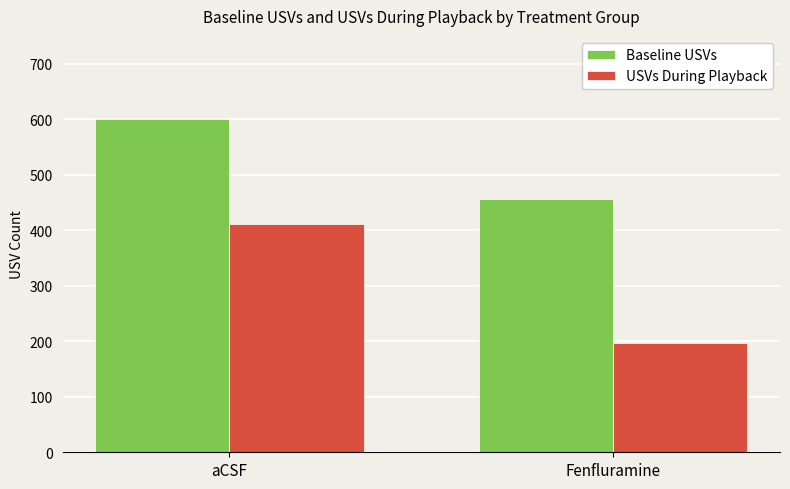

Reading left to right, what are all the values shown in this chart?

Baseline USVs: 600.1	456.4
USVs During Playback: 410.5	196.2